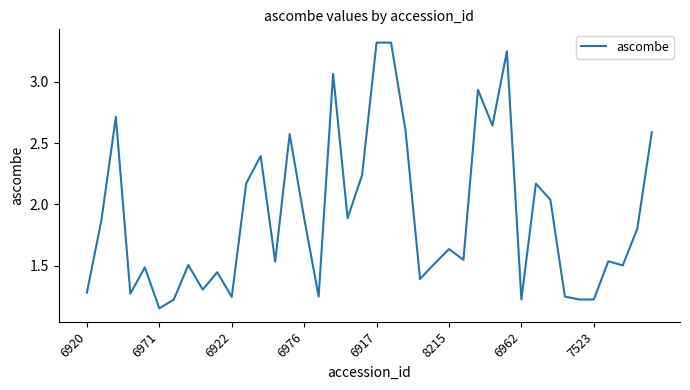

Does the chart display data point markers on the line(s)?

No